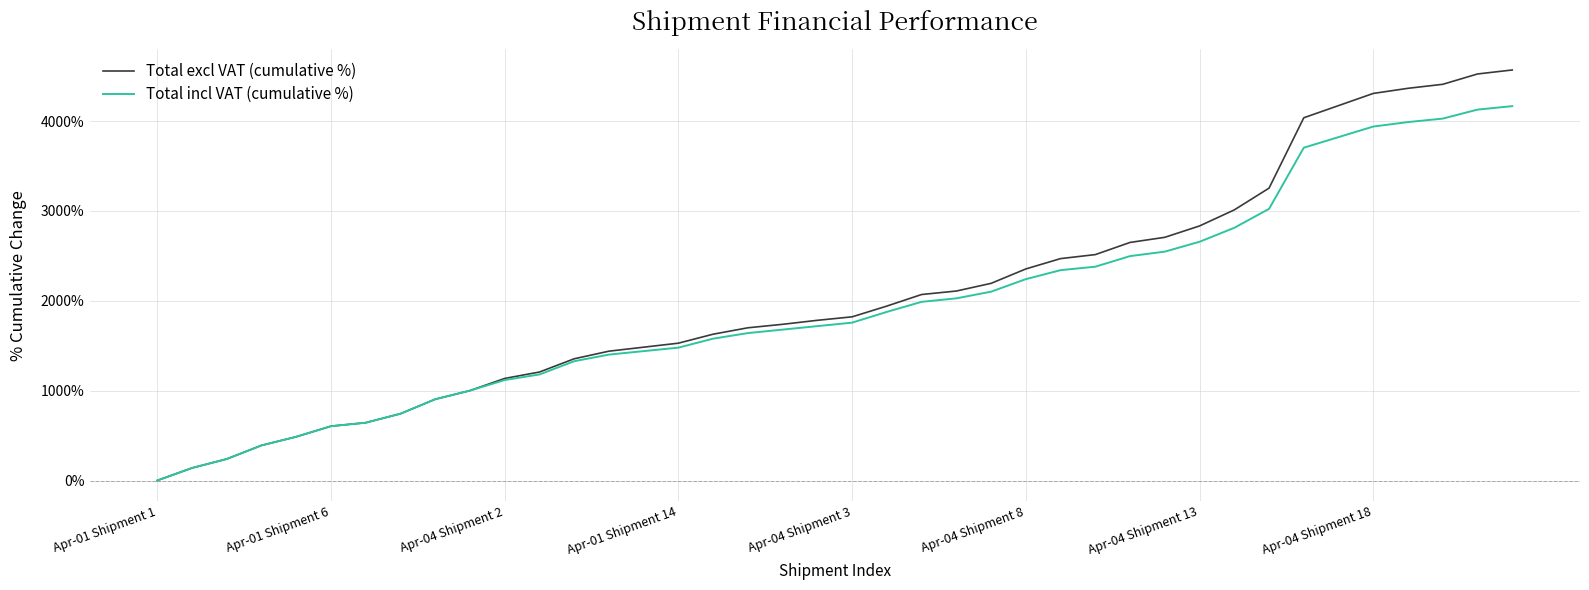

How many lines are shown in the chart?

2